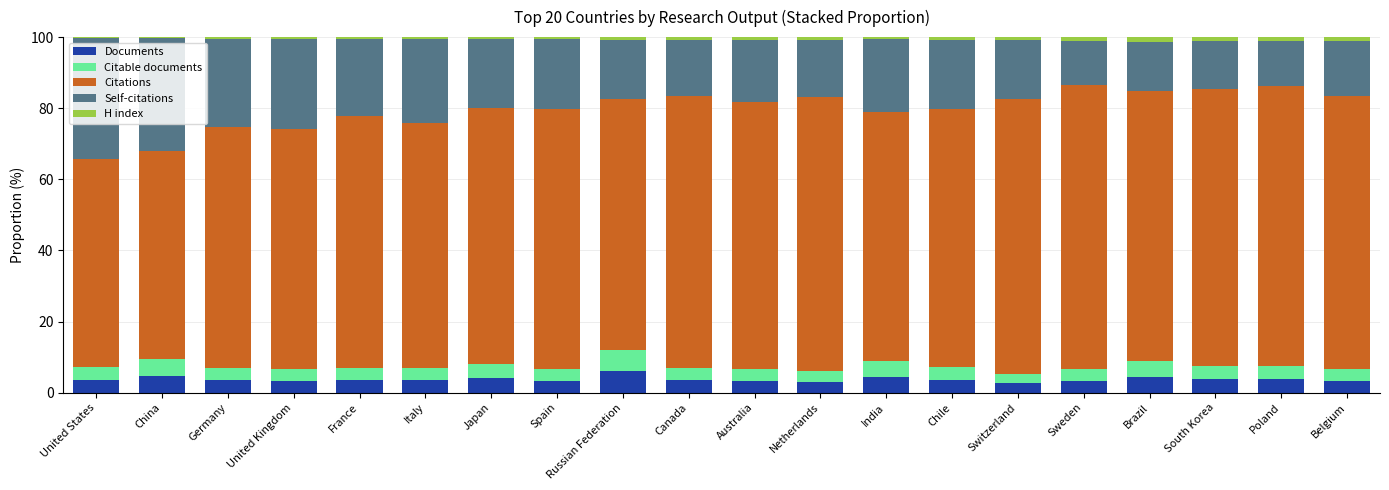

What is the highest value of the Documents series?

6.1